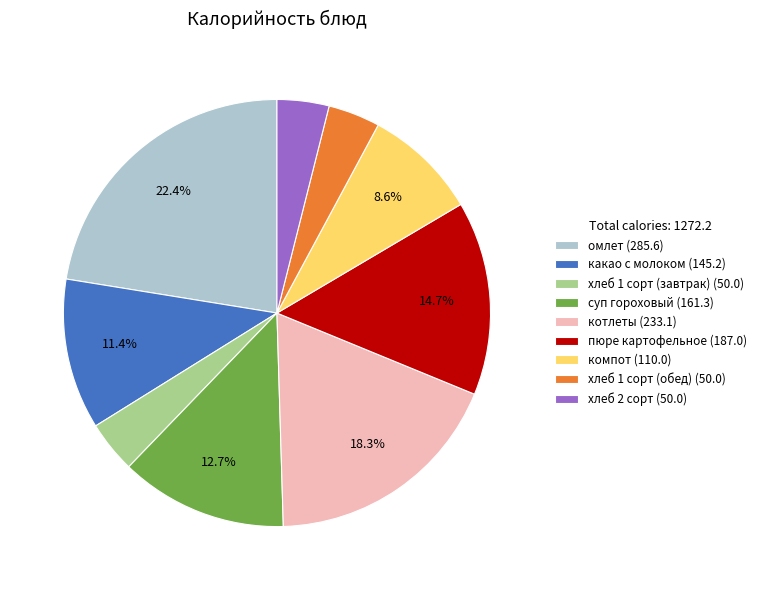

To the nearest percent, what is the difference between the largest and smallest slice percentages?

19%